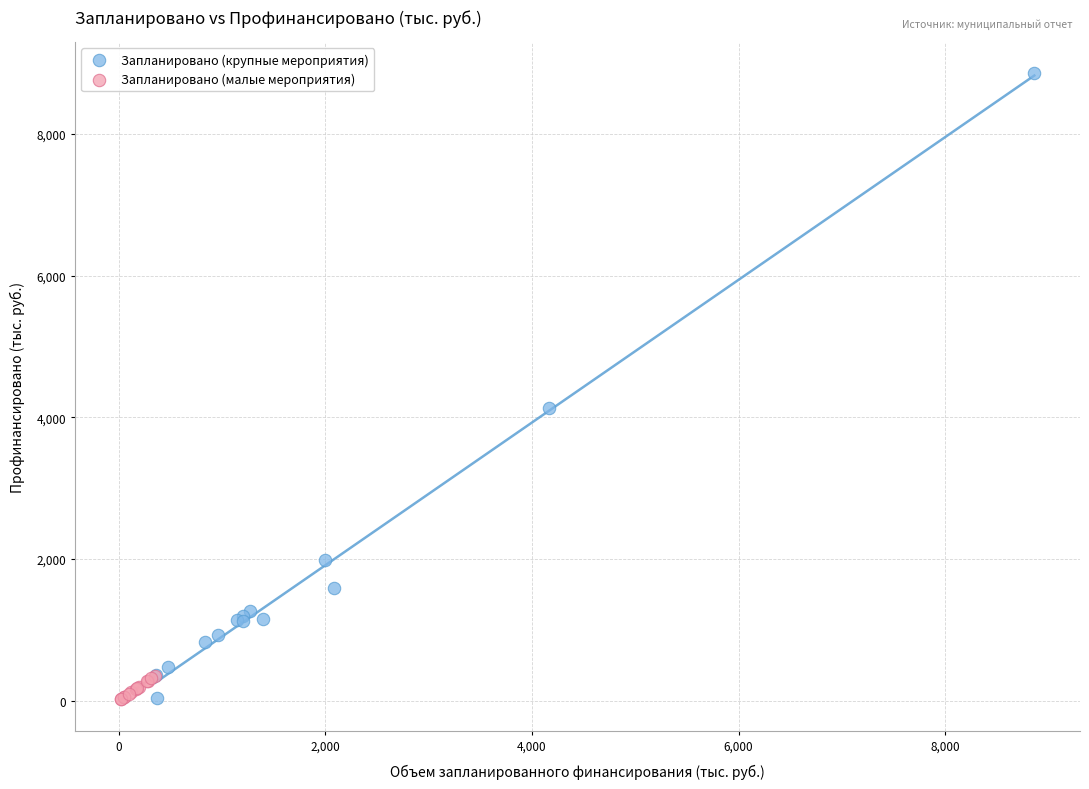

Which series contains the highest Y value?

Запланировано (крупные мероприятия)